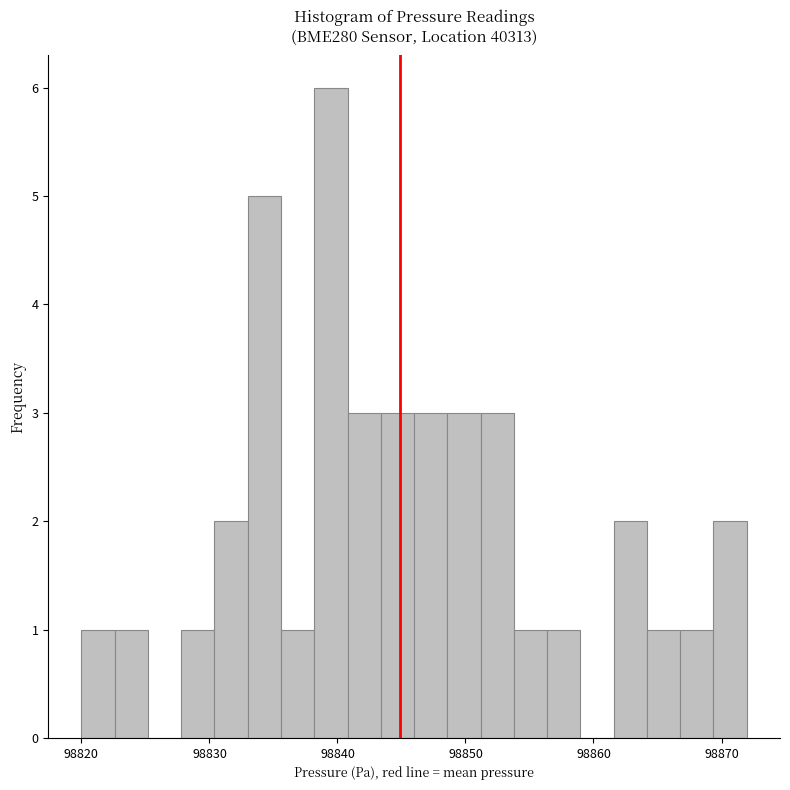

Read against the x-axis, roughly where is the centre of the tallest bar?

98839